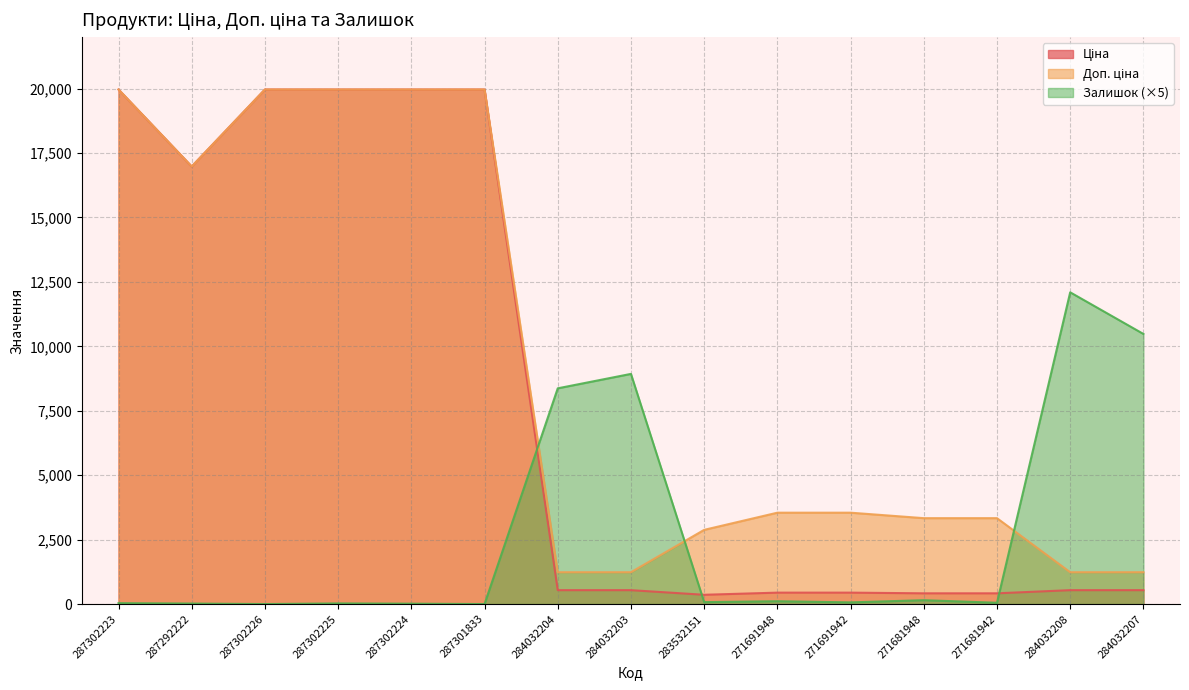

At which category does the chart reach its minimum across all series?

287302226